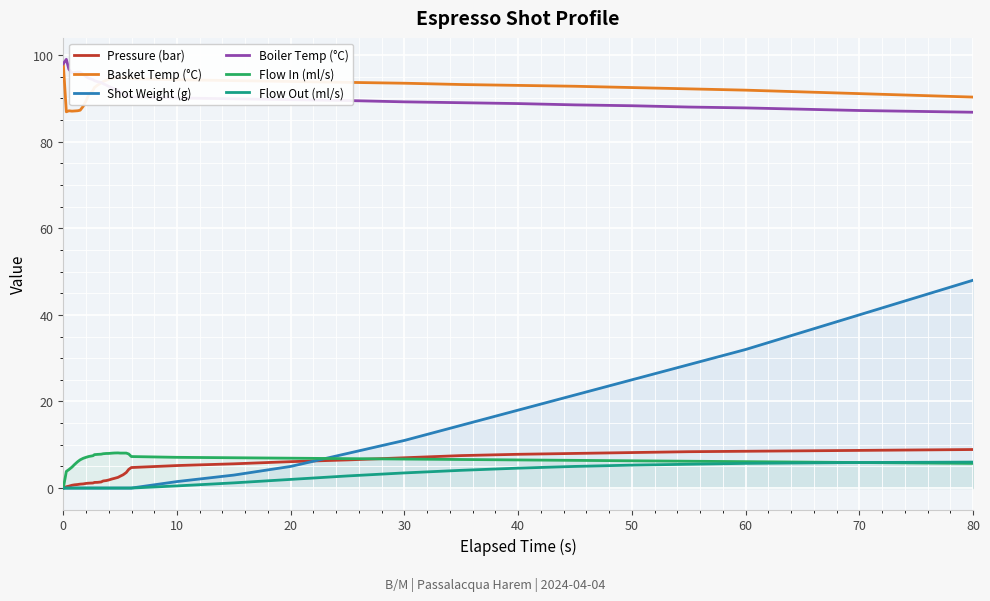

What are all the series names shown in the legend?

Pressure (bar), Basket Temp (°C), Shot Weight (g), Boiler Temp (°C), Flow In (ml/s), Flow Out (ml/s)